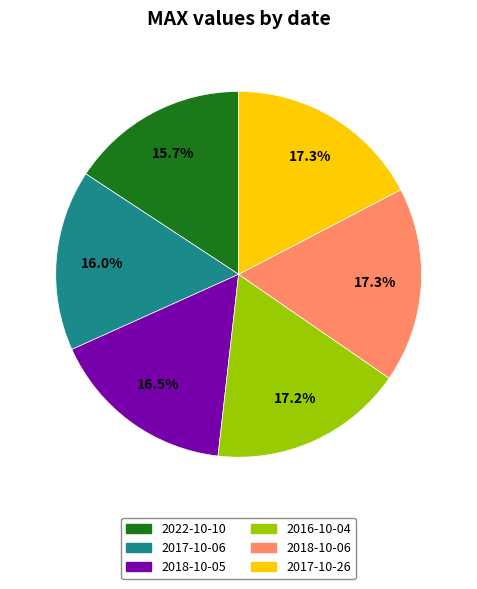

The 2018-10-06 slice represents 3% of the pie. True or false?

False